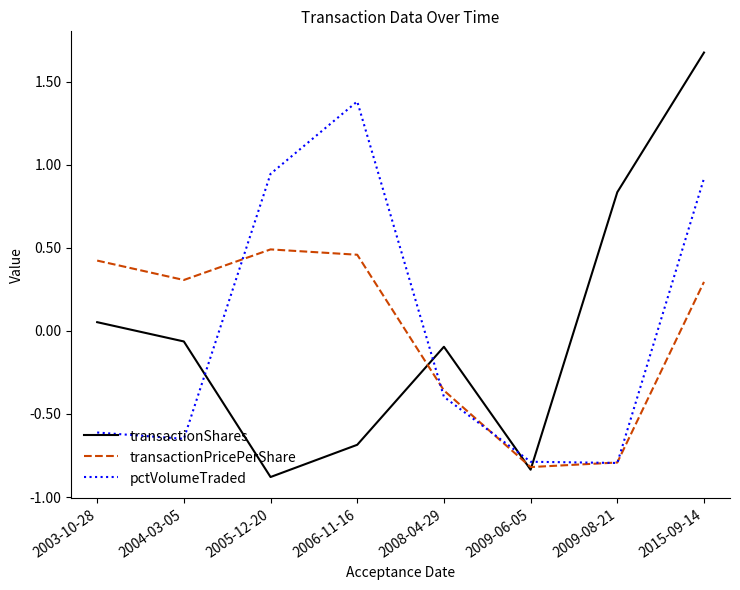

How many values in the pctVolumeTraded series exceed 0?

3